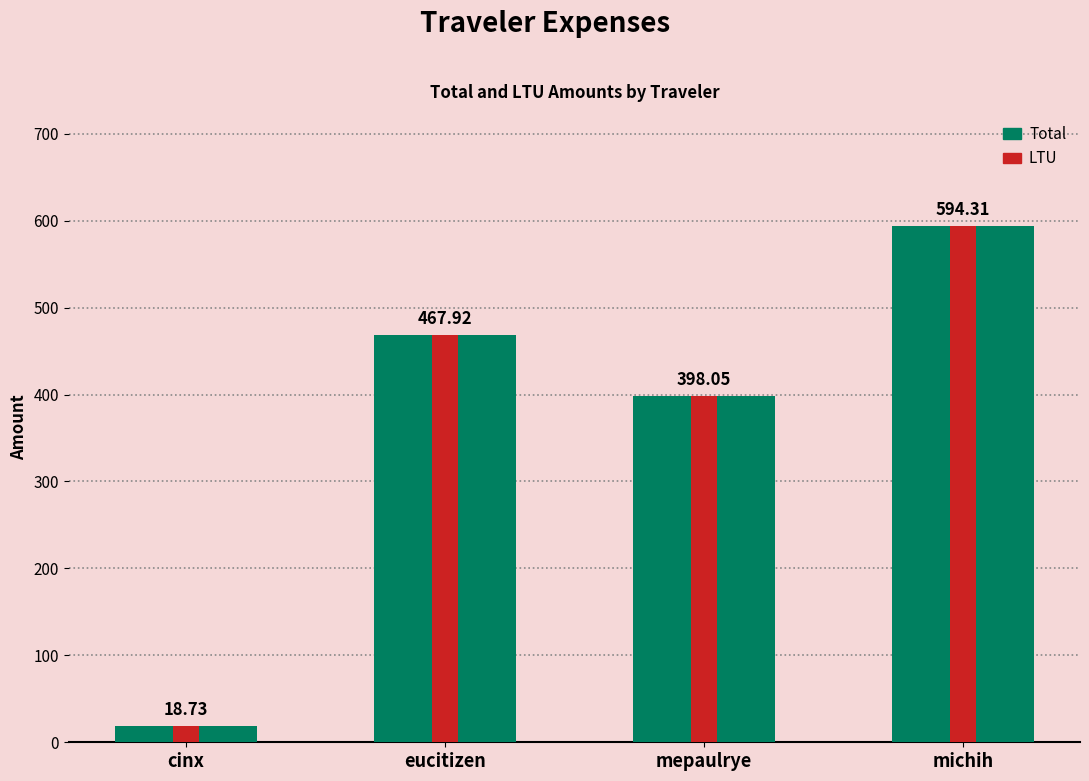

What is the average value of the LTU series?

369.8